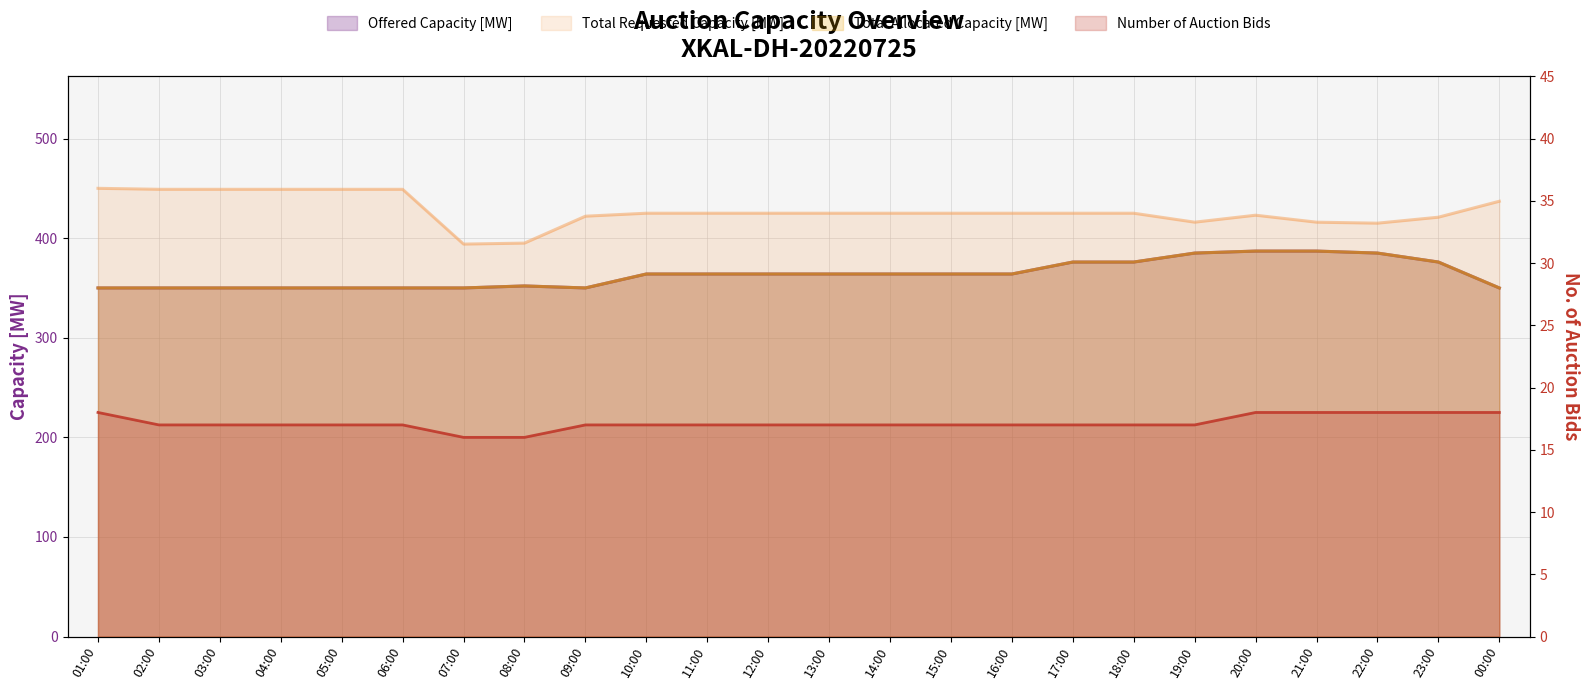

What is the sum of the Number of Auction Bids values at 20:00 and 09:00?

35